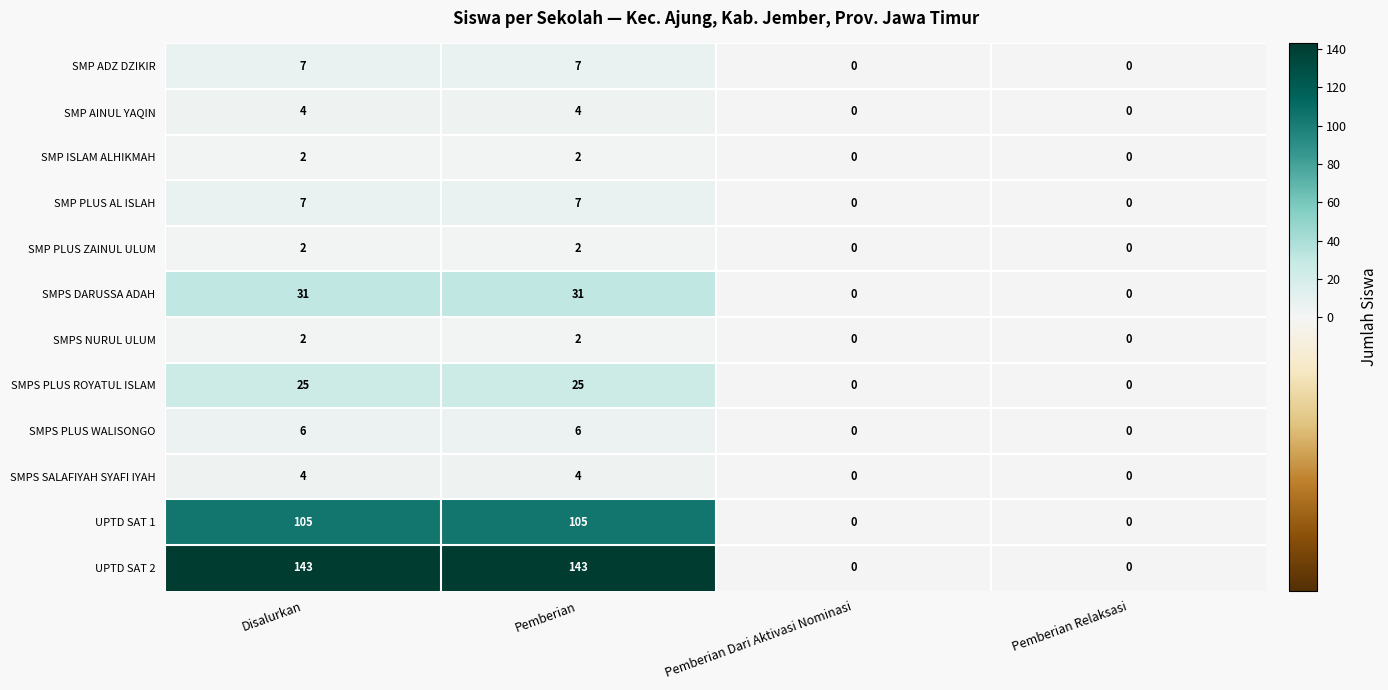

Which series has the widest spread of values?

UPTD SAT 2